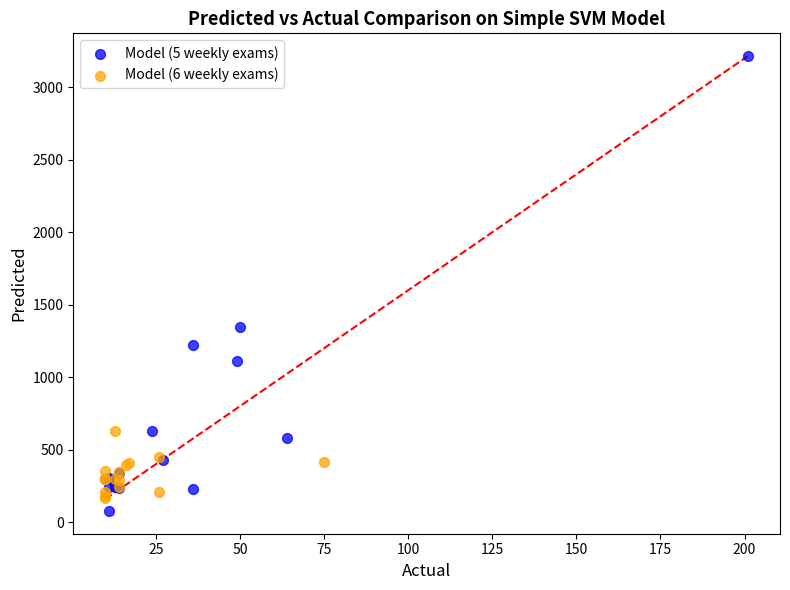

Which series has the largest Y range (max minus min)?

Model (5 weekly exams)